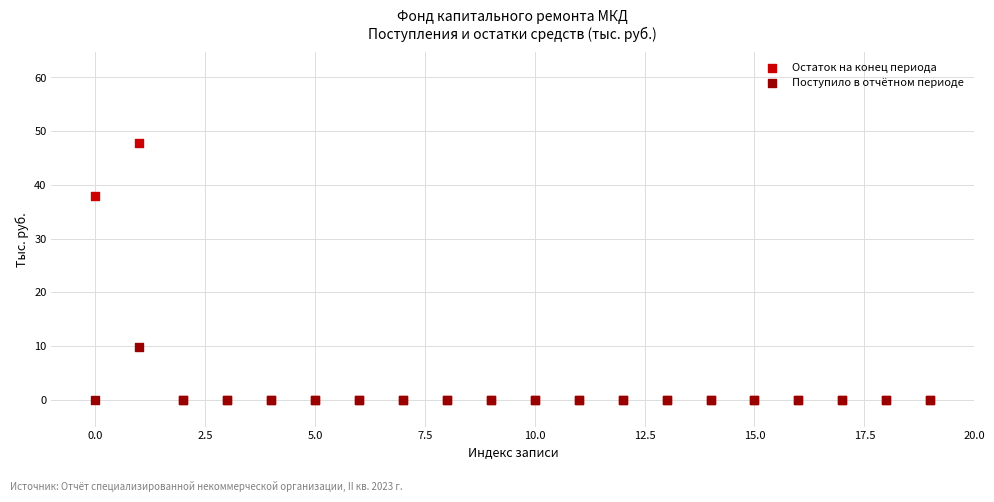

In the Остаток на конец периода series, what Y value is closest to 23?

37.9